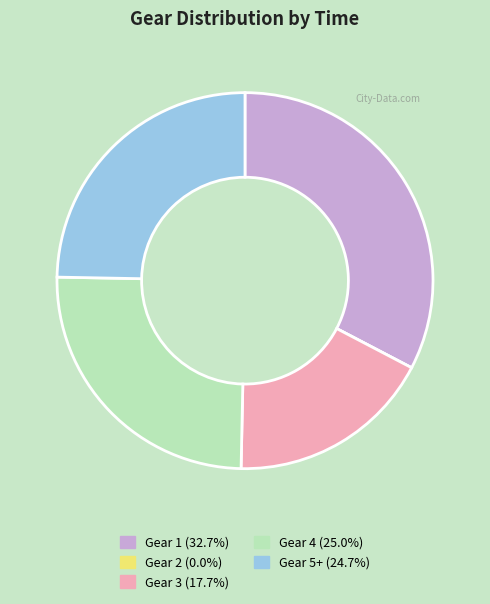

Is there a majority slice in this chart?

No